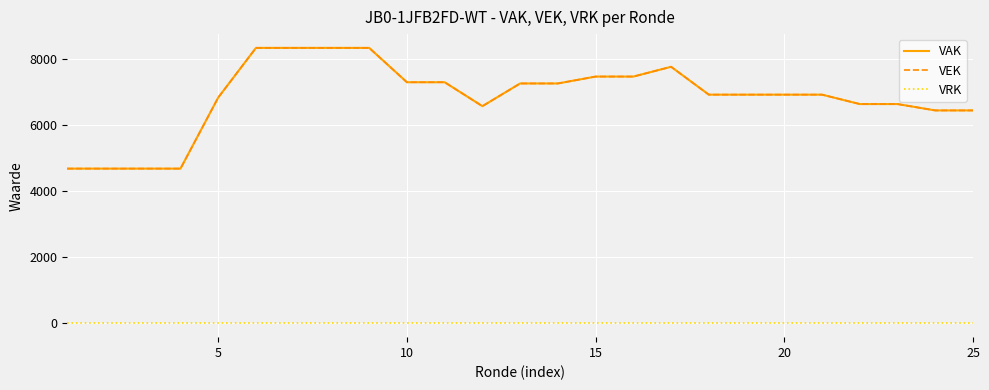

What is the maximum value shown in the chart?

8347